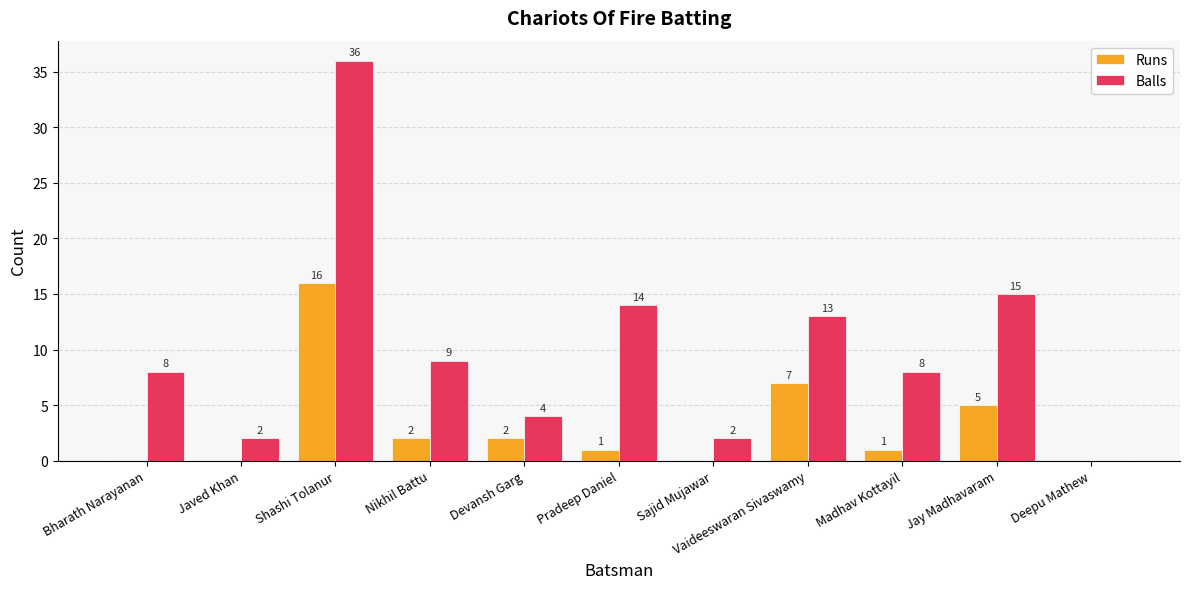

What is the sum of the Balls values at Javed Khan and Madhav Kottayil?

10